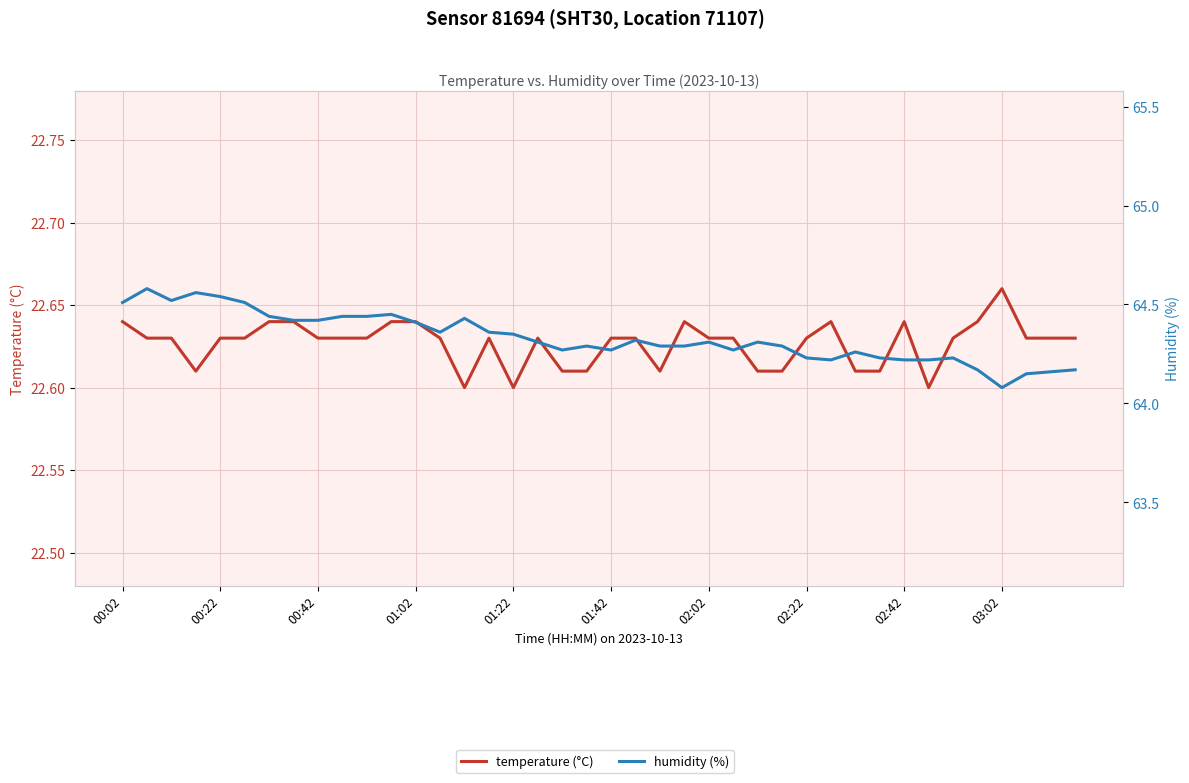

How many interior local valleys does the humidity (%) series have?

7